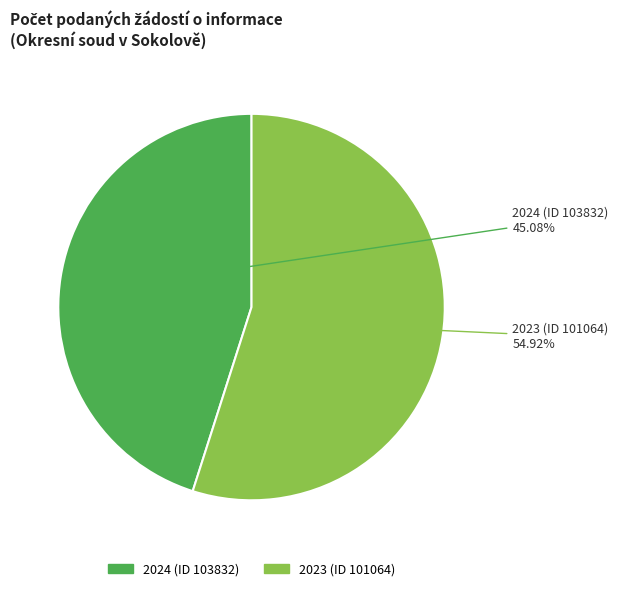

Is it true that 2023 (ID 101064) is 40% of the pie?

False